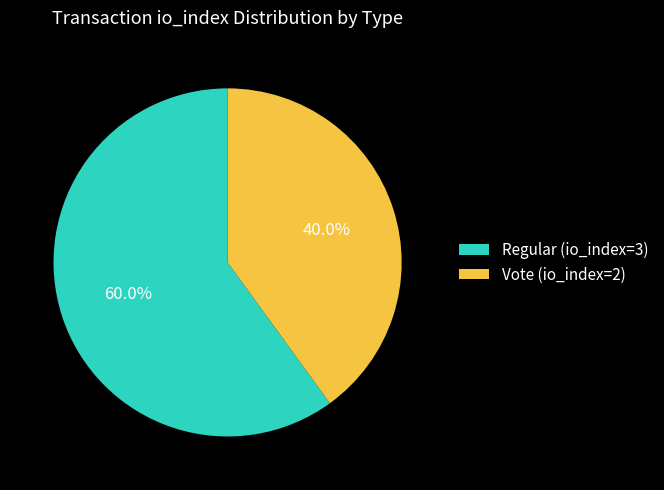

Is it true that Regular (io_index=3) is 72% of the pie?

False